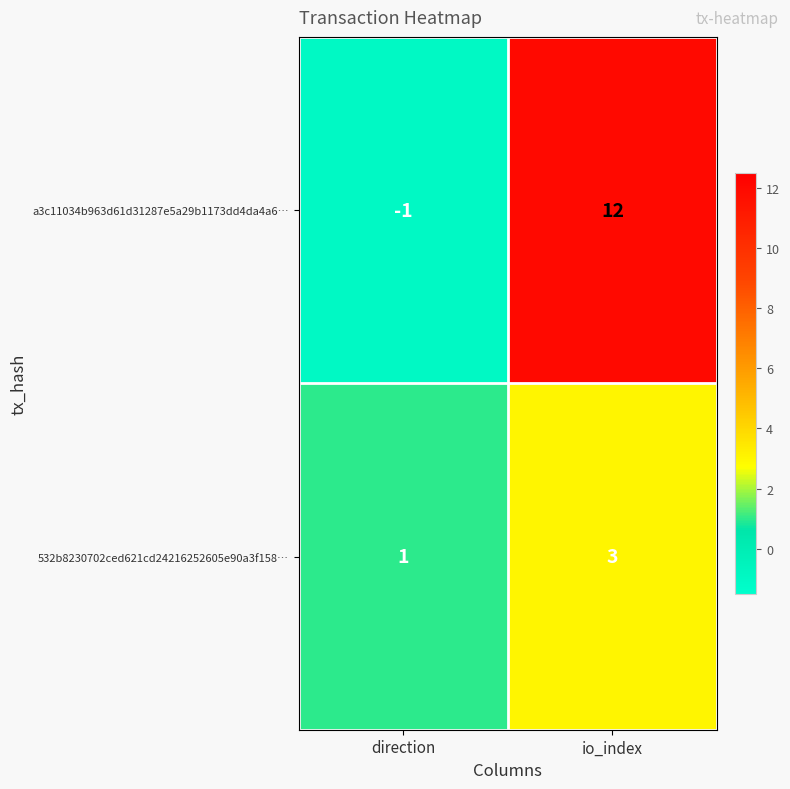

How many categories are shown in the chart?

2